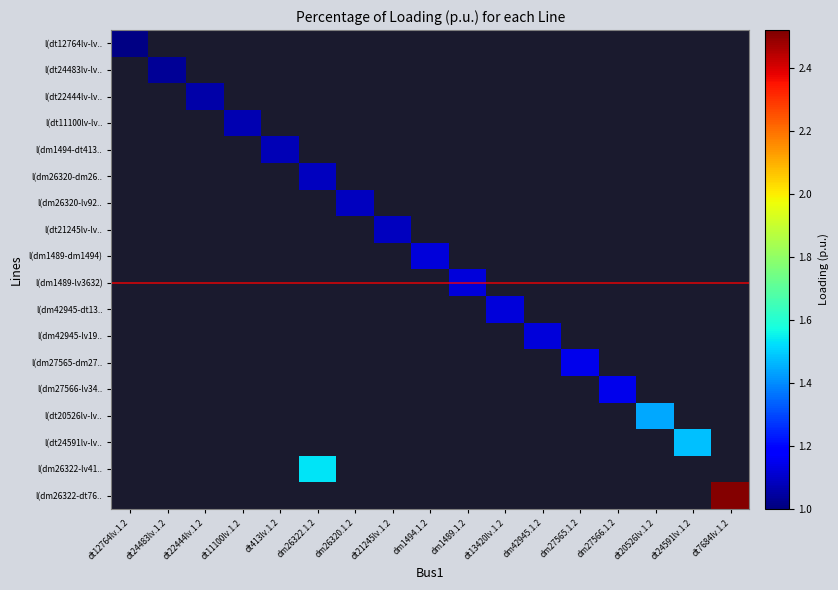

Count the number of categories in the chart.

17